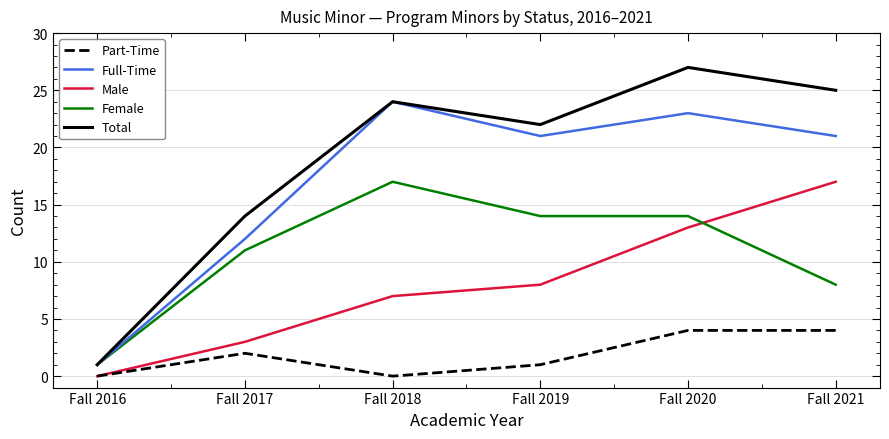

True or false: Male has a value of 30 at Fall 2021.

False